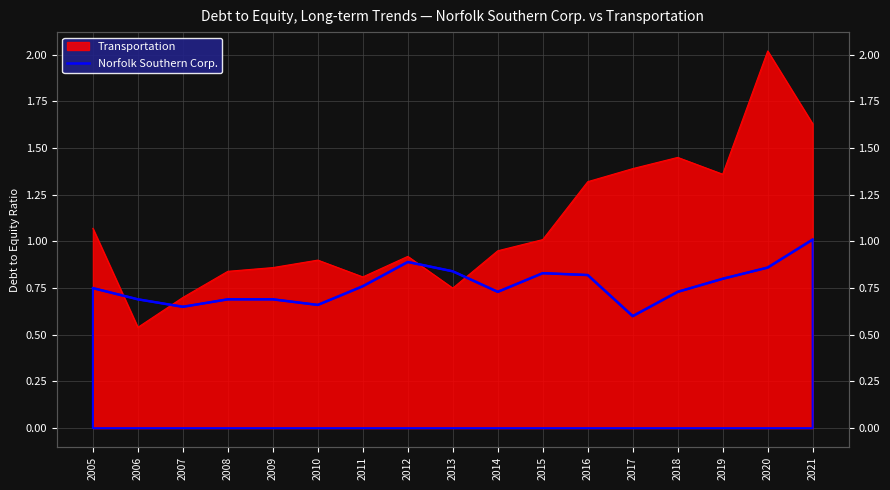

Reading right to left, transcribe all the data shown in this chart.

1.0	0.9	0.8	0.7	0.6	0.8	0.8	0.7	0.8	0.9	0.8	0.7	0.7	0.7	0.7	0.7	0.8